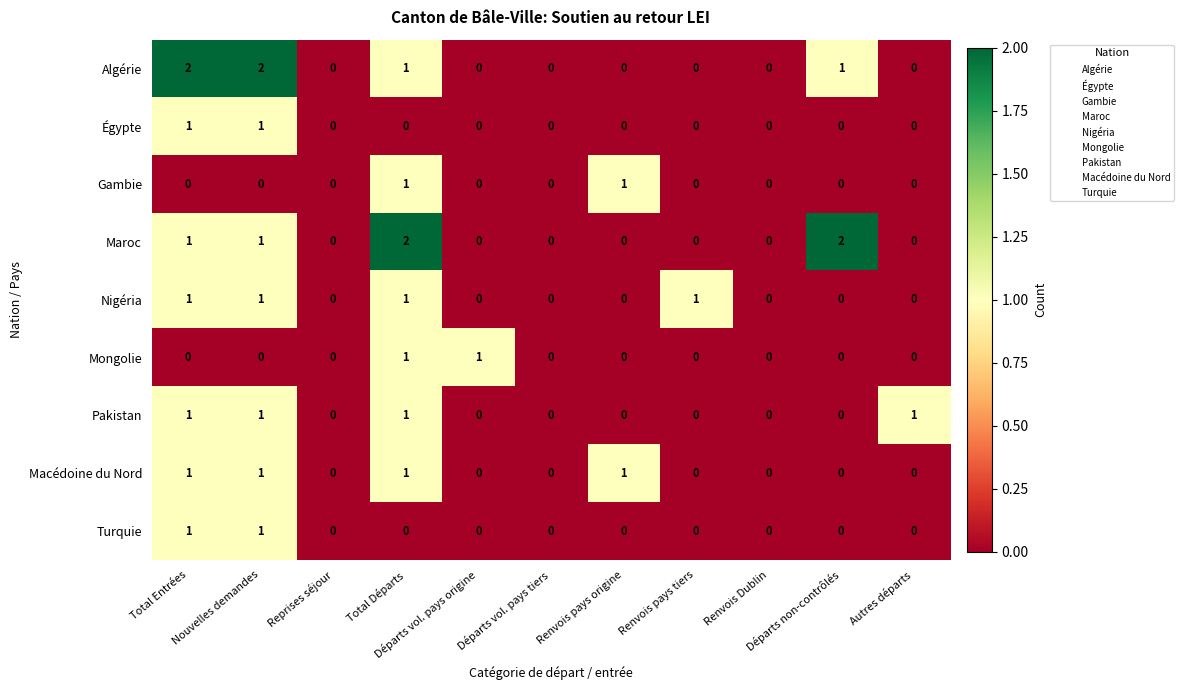

What is the sum of all Nigéria values?

4